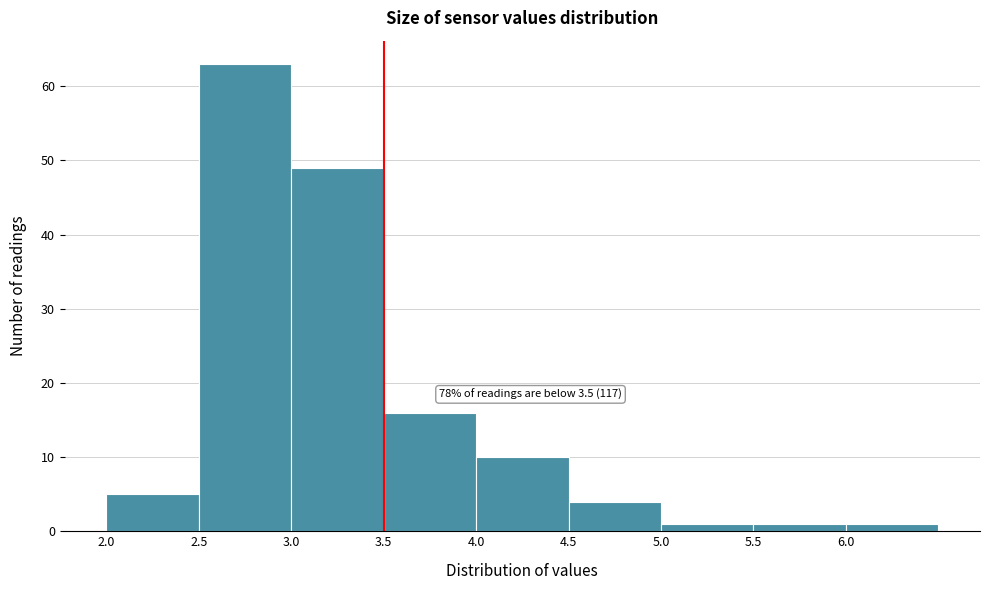

Which range on the x-axis has the tallest bar?

2.5 to 3.0